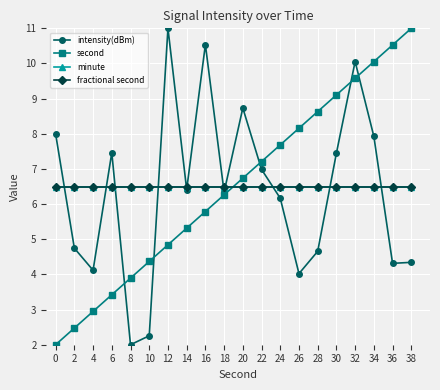

True or false: second has more than 0 points higher than both neighbors.

False